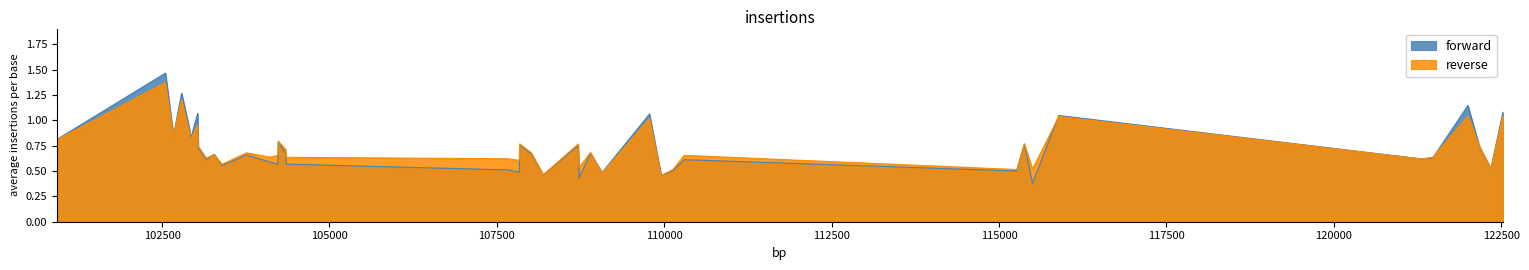

Which label corresponds to the largest value in the chart?

102551